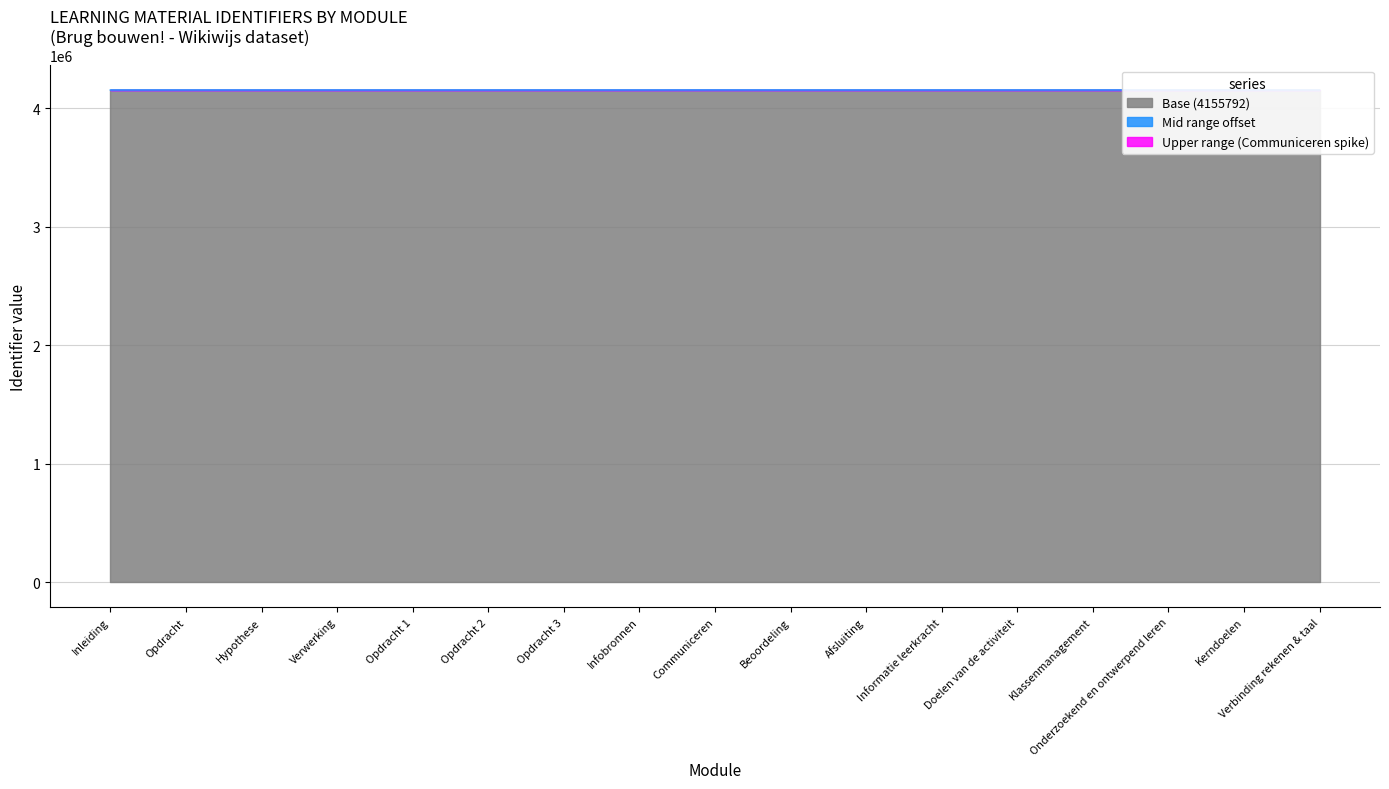

Rank the categories by value from lowest to highest.

Inleiding, Opdracht, Hypothese, Verwerking, Opdracht 1, Opdracht 2, Opdracht 3, Infobronnen, Beoordeling, Afsluiting, Informatie leerkracht, Doelen van de activiteit, Kerndoelen, Onderzoekend en ontwerpend leren, Klassenmanagement, Verbinding rekenen & taal, Communiceren